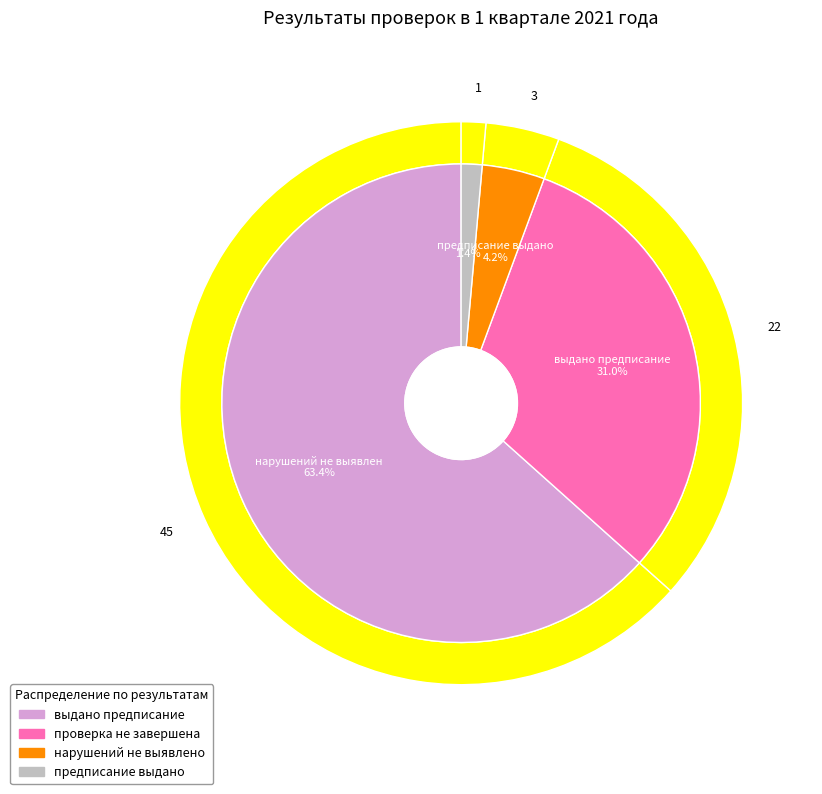

True or false: проверка не завершена accounts for 31% of the total.

True